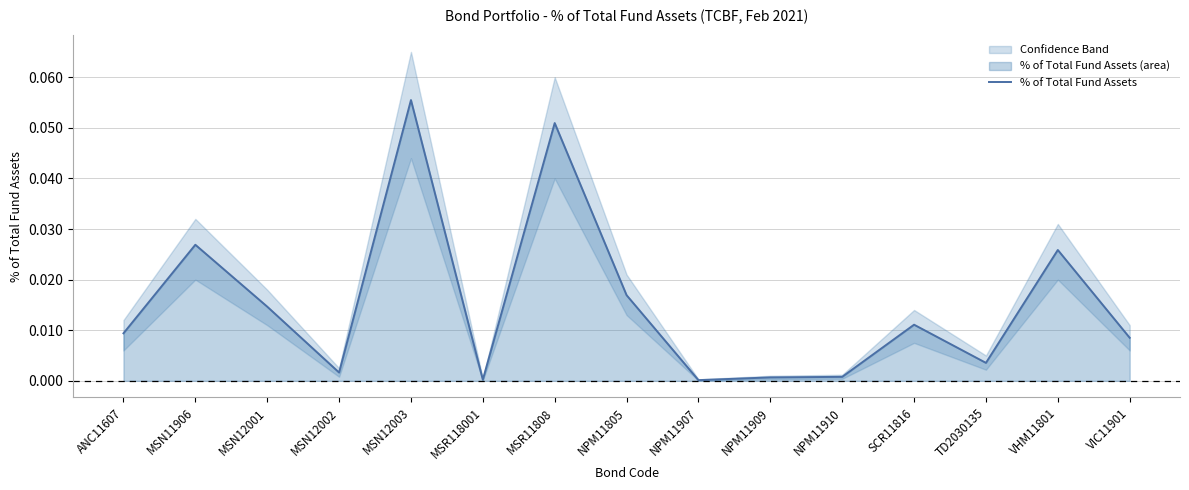

At which category does the data reach its first local valley?

MSN12002